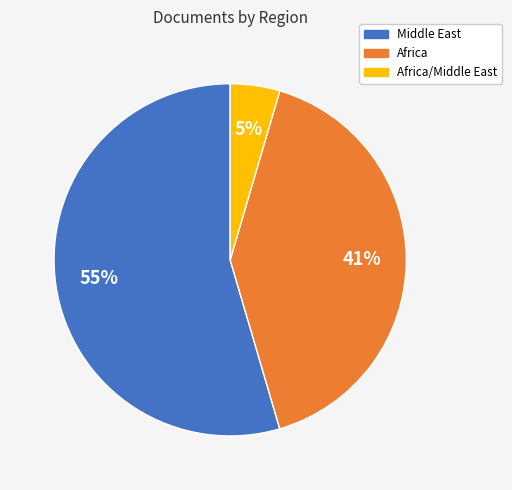

Is the sum of Africa and Middle East greater than half?

Yes